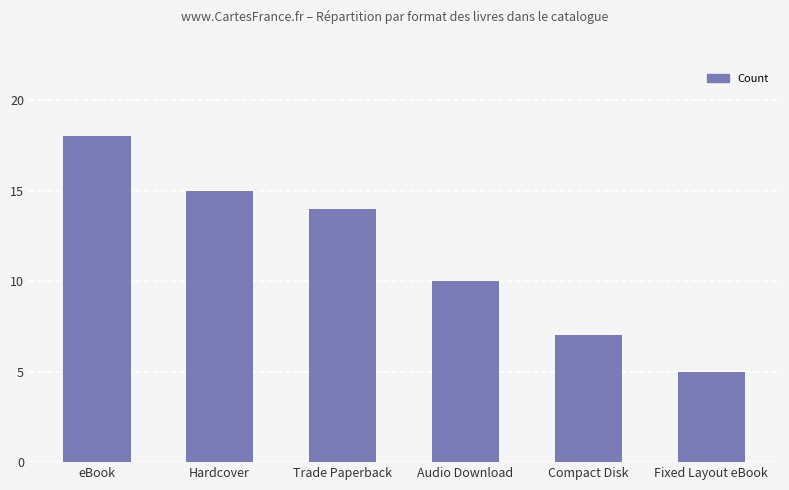

At which category does the chart reach its peak across all series?

eBook